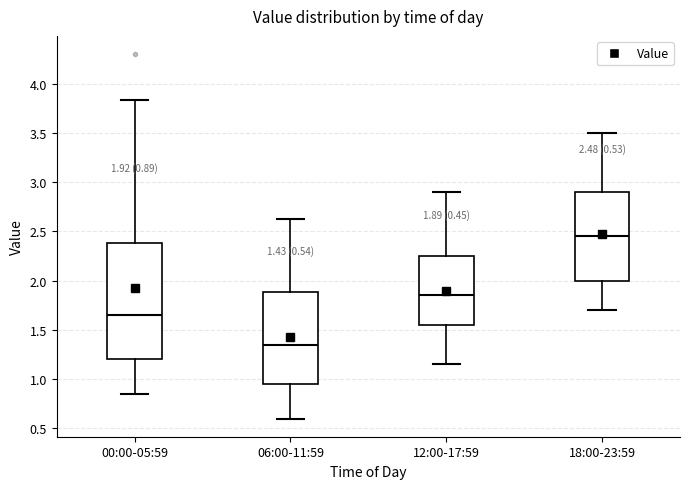

Which box's median line is the lowest?

06:00-11:59